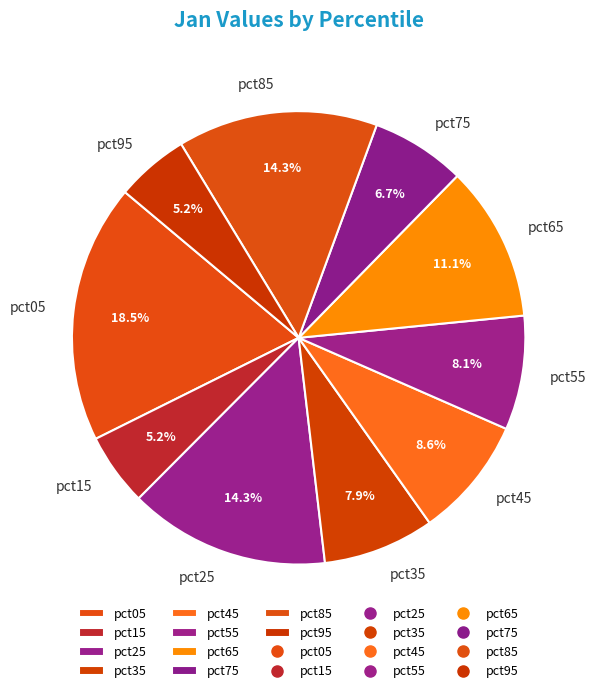

What is the largest slice in the pie chart?

pct05